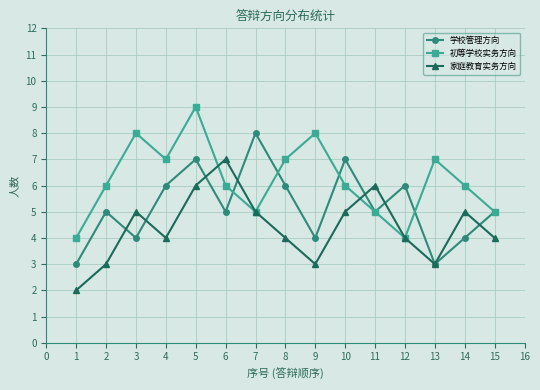

Rank the series by their average value, from highest to lowest.

初等学校实务方向, 学校管理方向, 家庭教育实务方向